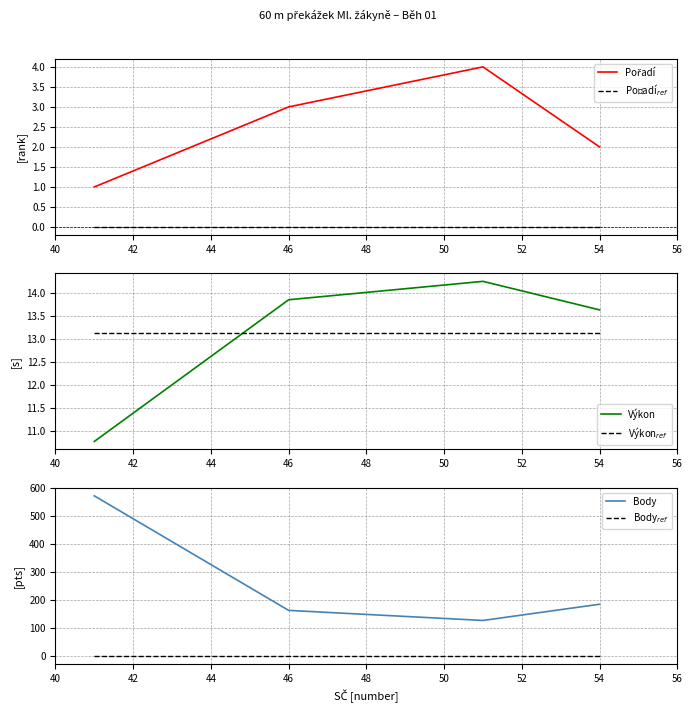

What is the highest value of the Body series?

573